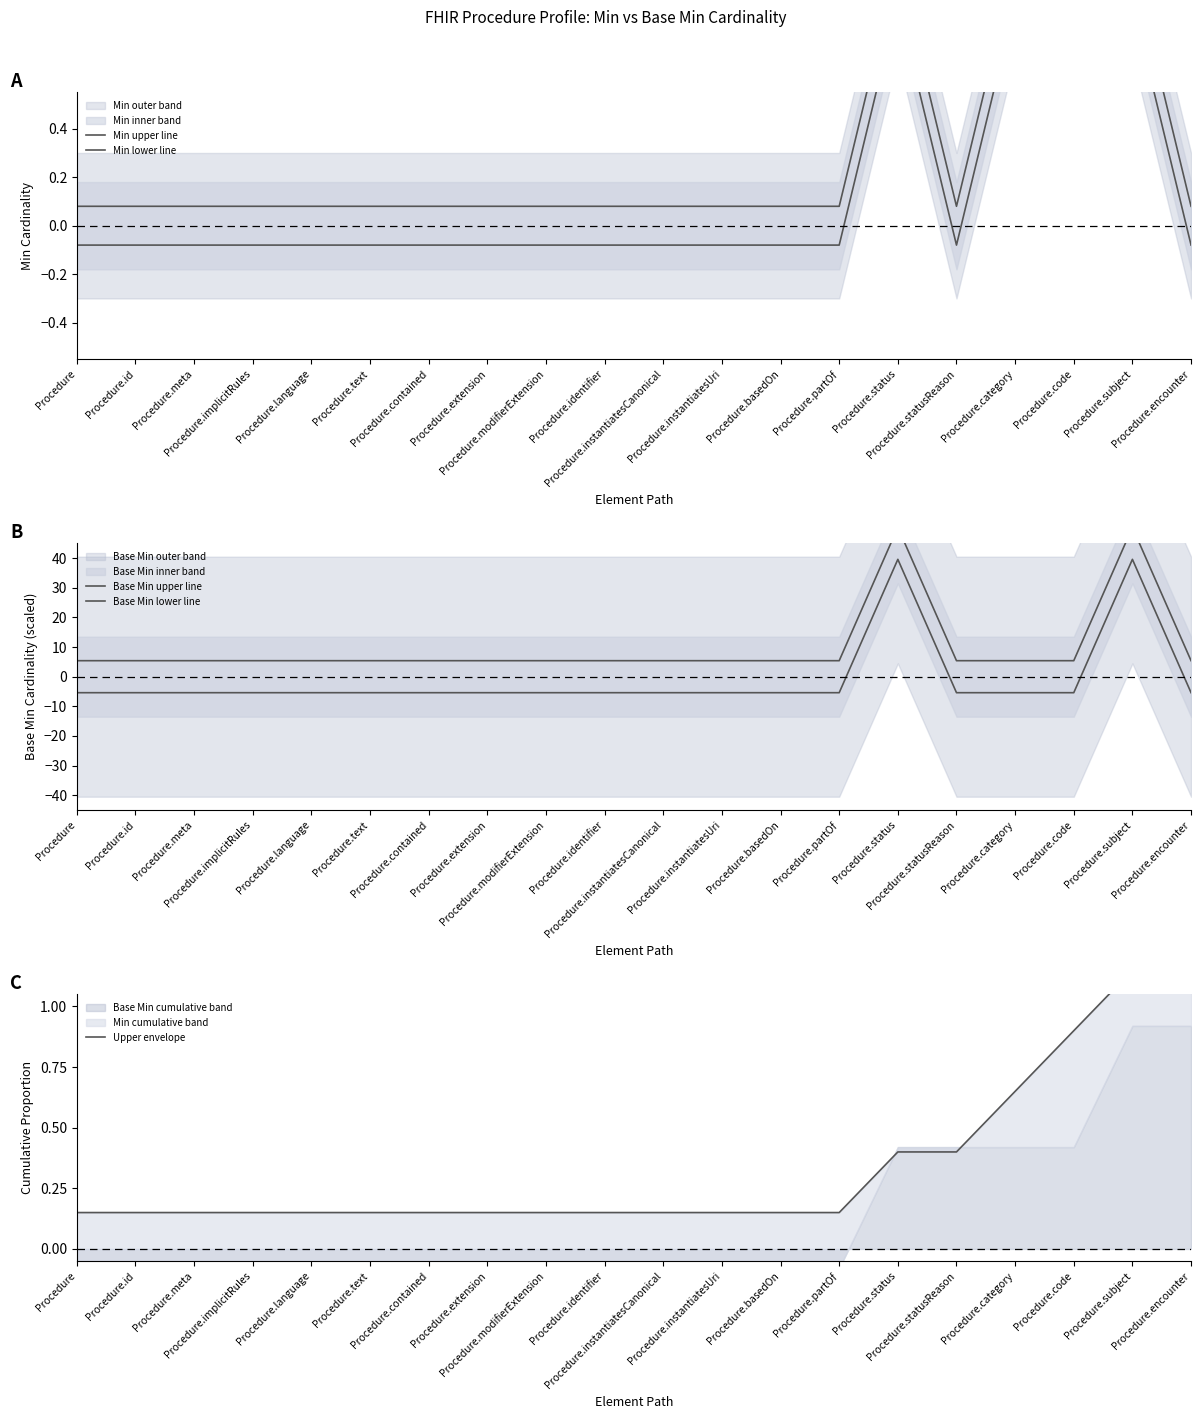

Reading right to left, what are all the values shown in this chart?

Min upper line: Procedure.encounter=0.1	Procedure.subject=1.1	Procedure.code=1.1	Procedure.category=1.1	Procedure.statusReason=0.1	Procedure.status=1.1	Procedure.partOf=0.1	Procedure.basedOn=0.1	Procedure.instantiatesUri=0.1	Procedure.instantiatesCanonical=0.1	Procedure.identifier=0.1	Procedure.modifierExtension=0.1	Procedure.extension=0.1	Procedure.contained=0.1	Procedure.text=0.1	Procedure.language=0.1	Procedure.implicitRules=0.1	Procedure.meta=0.1	Procedure.id=0.1	Procedure=0.1
Min lower line: Procedure.encounter=-0.1	Procedure.subject=0.9	Procedure.code=0.9	Procedure.category=0.9	Procedure.statusReason=-0.1	Procedure.status=0.9	Procedure.partOf=-0.1	Procedure.basedOn=-0.1	Procedure.instantiatesUri=-0.1	Procedure.instantiatesCanonical=-0.1	Procedure.identifier=-0.1	Procedure.modifierExtension=-0.1	Procedure.extension=-0.1	Procedure.contained=-0.1	Procedure.text=-0.1	Procedure.language=-0.1	Procedure.implicitRules=-0.1	Procedure.meta=-0.1	Procedure.id=-0.1	Procedure=-0.1
Base Min upper line: Procedure.encounter=5.4	Procedure.subject=50.4	Procedure.code=5.4	Procedure.category=5.4	Procedure.statusReason=5.4	Procedure.status=50.4	Procedure.partOf=5.4	Procedure.basedOn=5.4	Procedure.instantiatesUri=5.4	Procedure.instantiatesCanonical=5.4	Procedure.identifier=5.4	Procedure.modifierExtension=5.4	Procedure.extension=5.4	Procedure.contained=5.4	Procedure.text=5.4	Procedure.language=5.4	Procedure.implicitRules=5.4	Procedure.meta=5.4	Procedure.id=5.4	Procedure=5.4
Base Min lower line: Procedure.encounter=-5.4	Procedure.subject=39.6	Procedure.code=-5.4	Procedure.category=-5.4	Procedure.statusReason=-5.4	Procedure.status=39.6	Procedure.partOf=-5.4	Procedure.basedOn=-5.4	Procedure.instantiatesUri=-5.4	Procedure.instantiatesCanonical=-5.4	Procedure.identifier=-5.4	Procedure.modifierExtension=-5.4	Procedure.extension=-5.4	Procedure.contained=-5.4	Procedure.text=-5.4	Procedure.language=-5.4	Procedure.implicitRules=-5.4	Procedure.meta=-5.4	Procedure.id=-5.4	Procedure=-5.4
Upper envelope: Procedure.encounter=1.1	Procedure.subject=1.1	Procedure.code=0.9	Procedure.category=0.7	Procedure.statusReason=0.4	Procedure.status=0.4	Procedure.partOf=0.1	Procedure.basedOn=0.1	Procedure.instantiatesUri=0.1	Procedure.instantiatesCanonical=0.1	Procedure.identifier=0.1	Procedure.modifierExtension=0.1	Procedure.extension=0.1	Procedure.contained=0.1	Procedure.text=0.1	Procedure.language=0.1	Procedure.implicitRules=0.1	Procedure.meta=0.1	Procedure.id=0.1	Procedure=0.1